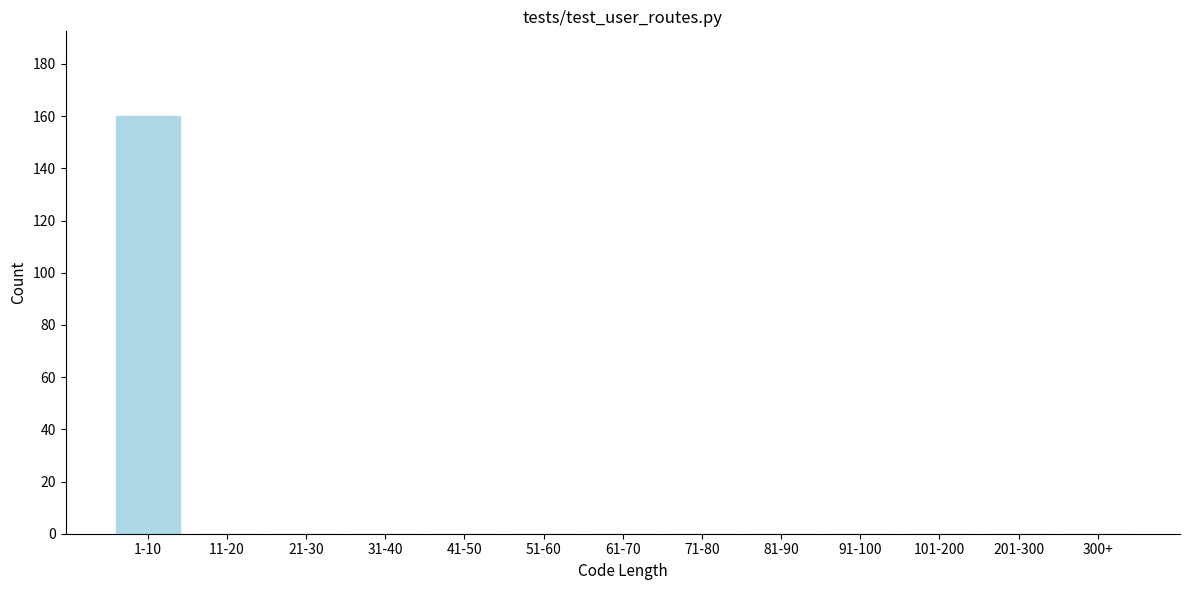

Reading left to right, transcribe all the data shown in this chart.

1-10=160	11-20=0	21-30=0	31-40=0	41-50=0	51-60=0	61-70=0	71-80=0	81-90=0	91-100=0	101-200=0	201-300=0	300+=0